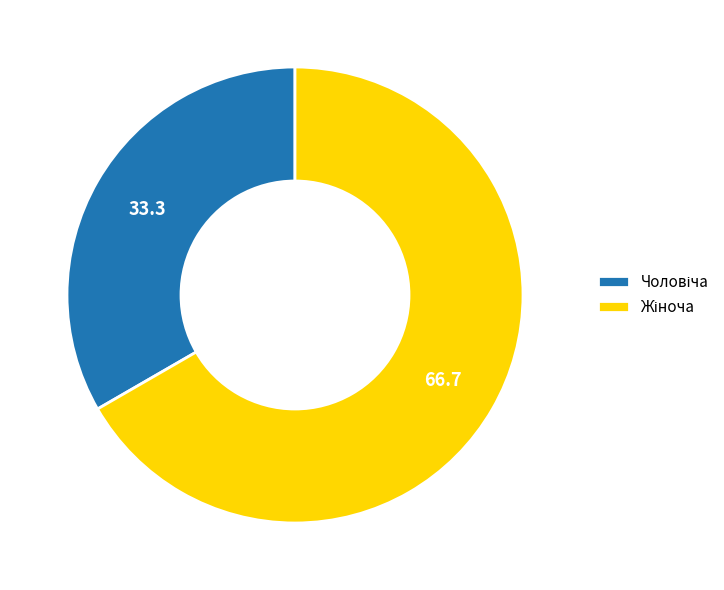

Does any single category account for the majority?

Yes